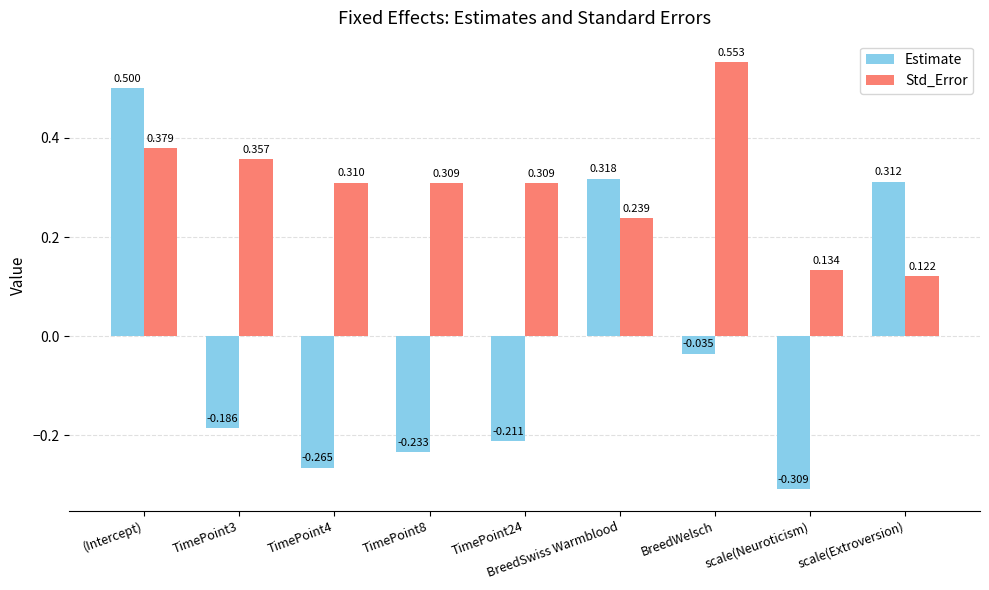

Which category has the lowest value in the Std_Error series?

scale(Extroversion)